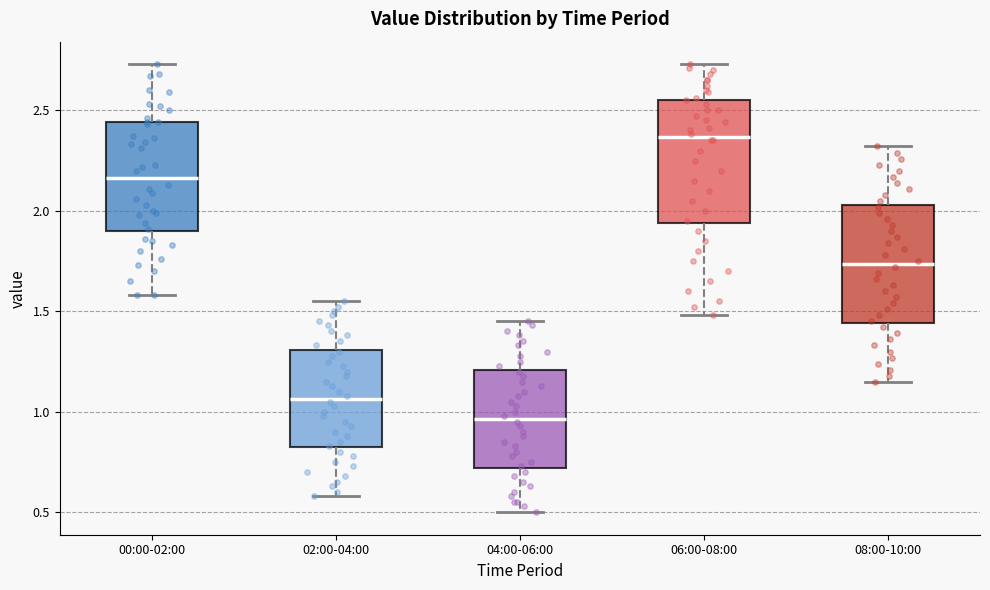

Which box's median line is the lowest?

04:00-06:00